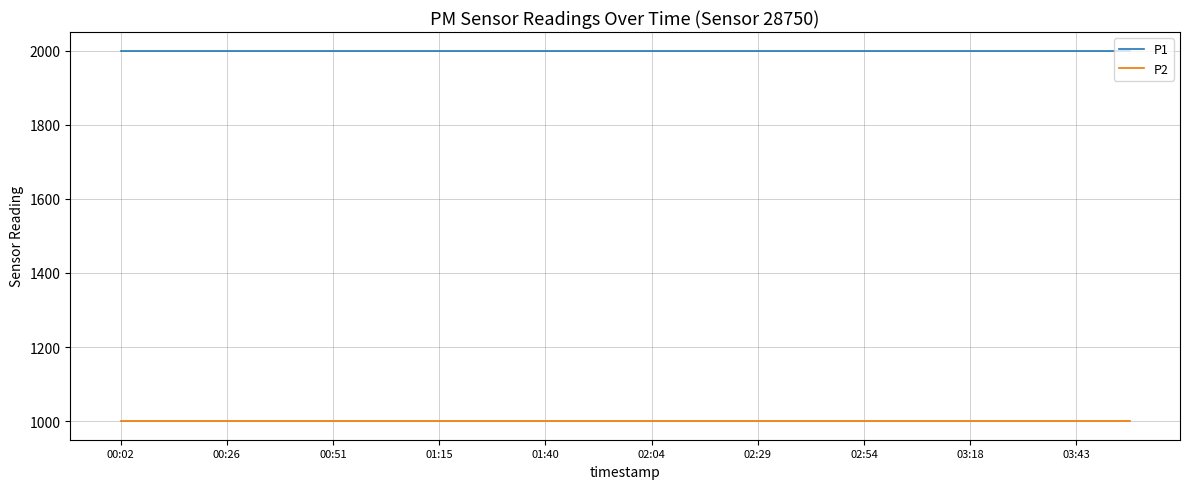

How many lines are shown in the chart?

2